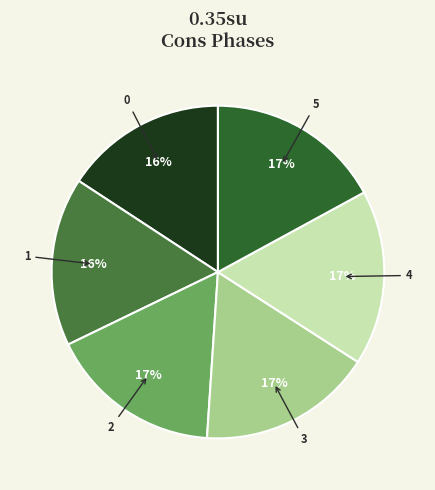

Between 1 and 3, which is larger?

3